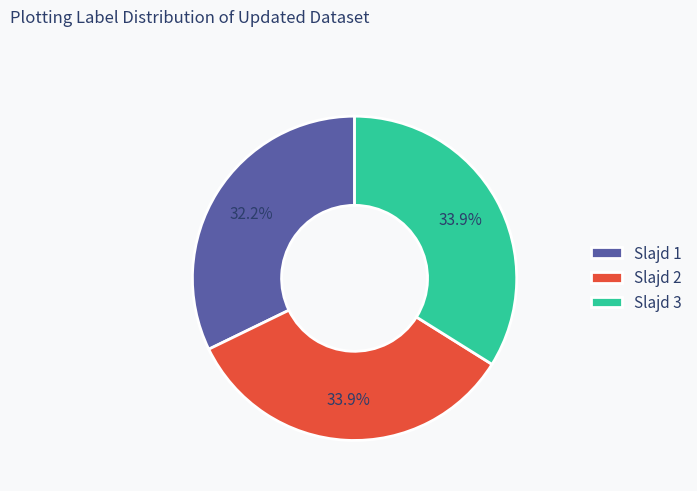

What is the smallest slice in the pie chart?

Slajd 1